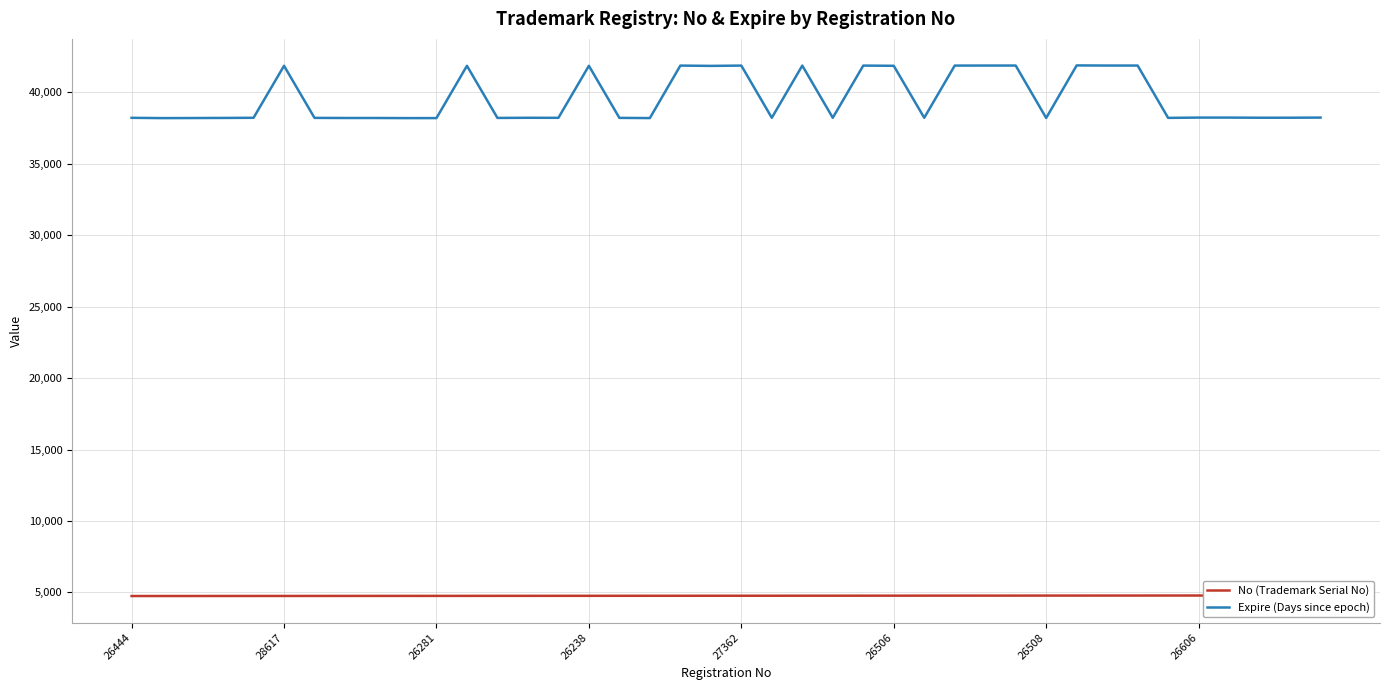

Which category has the lowest value in the No (Trademark Serial No) series?

26444